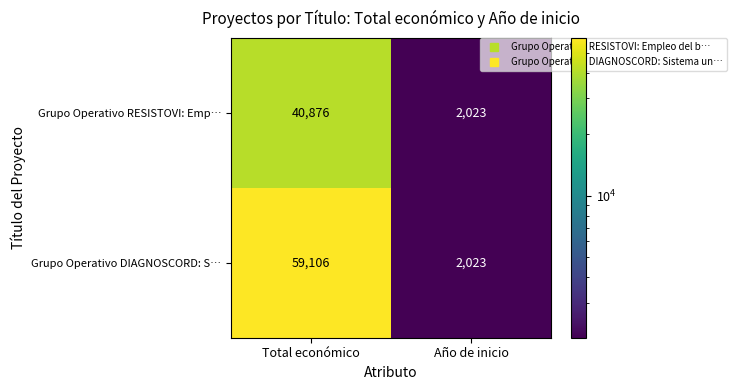

Which series has the widest spread of values?

Grupo Operativo DIAGNOSCORD: S…